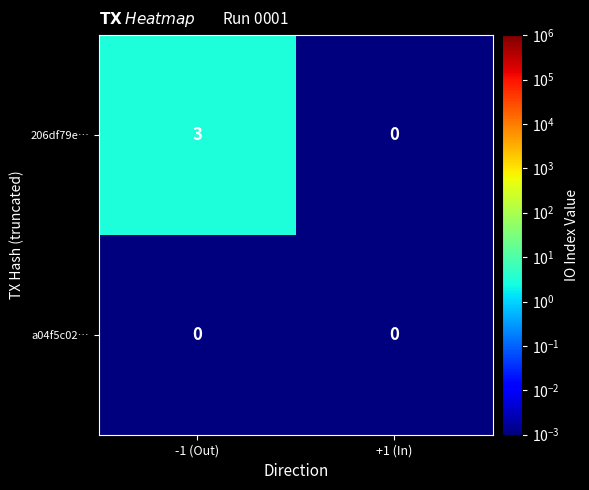

True or false: 206df79e… has a value of 0 at +1 (In).

True